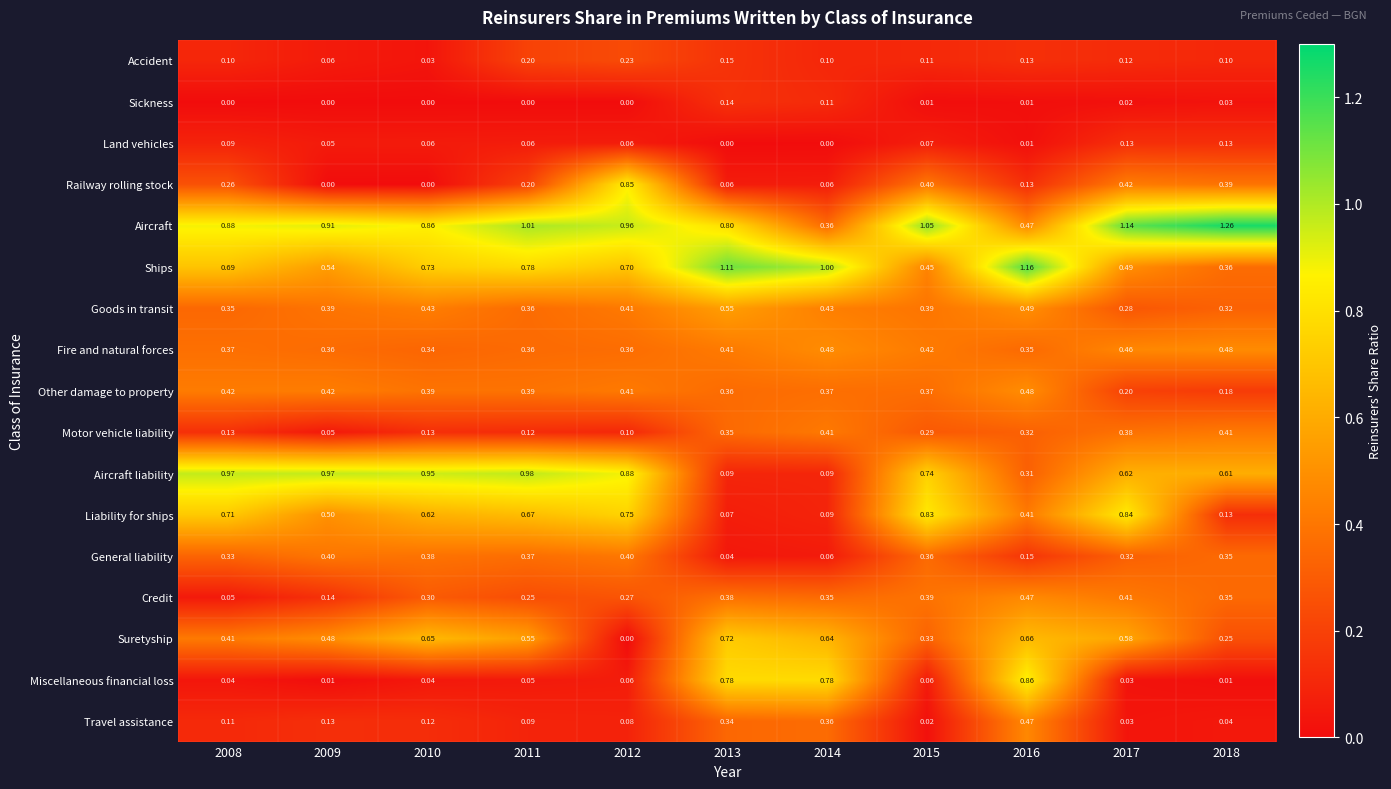

Which series has the largest range (max minus min)?

Aircraft